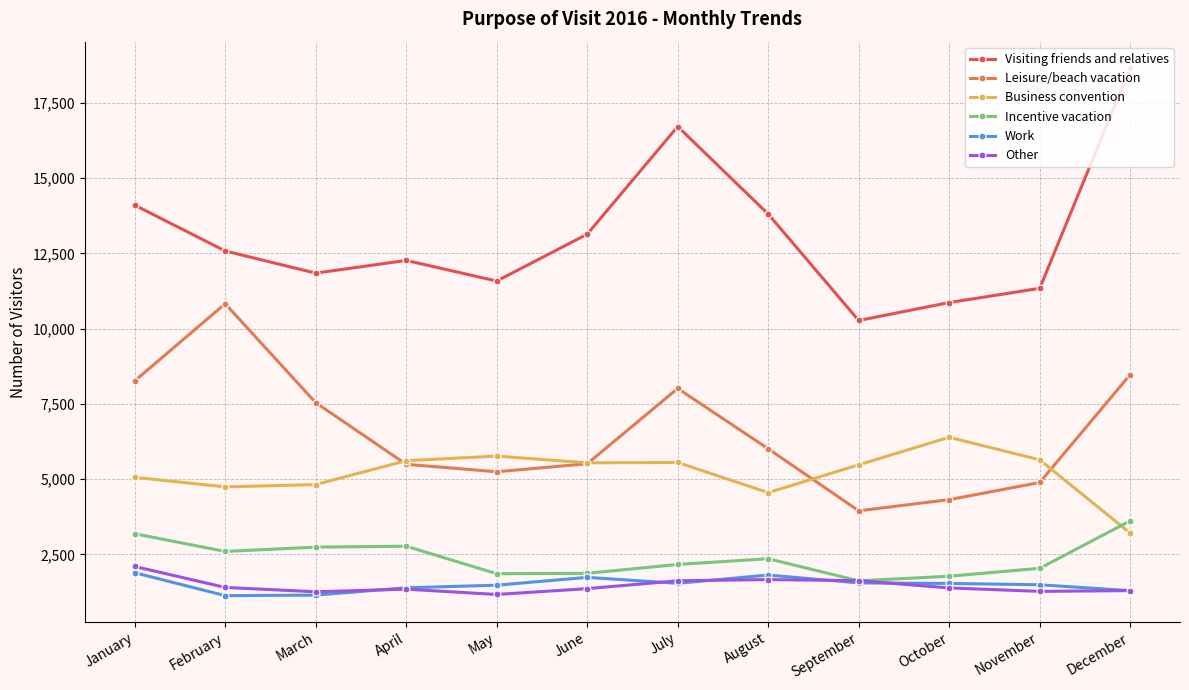

Is it true that Business convention equals 4819 at March?

True